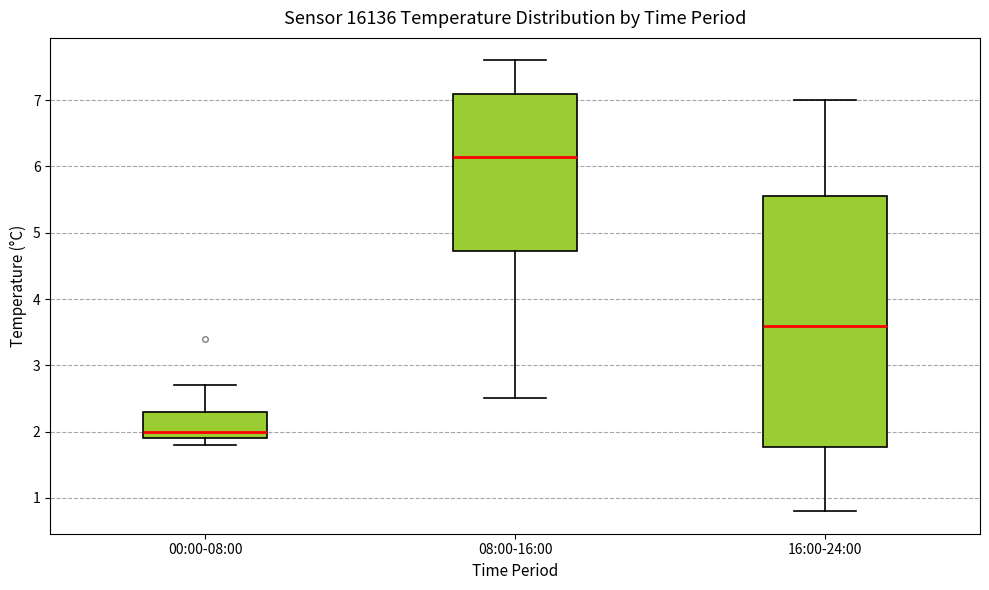

Reading left to right, read every box against the y-axis: the position of its median line, the range the box covers, and the ends of its whiskers. The values are not printed on the chart, so give them approximately, as read against the axis.

00:00-08:00: median 2.0, box 1.9 to 2.3, whiskers 1.8 to 2.7
08:00-16:00: median 6.2, box 4.7 to 7.1, whiskers 2.5 to 7.6
16:00-24:00: median 3.6, box 1.8 to 5.6, whiskers 0.8 to 7.0